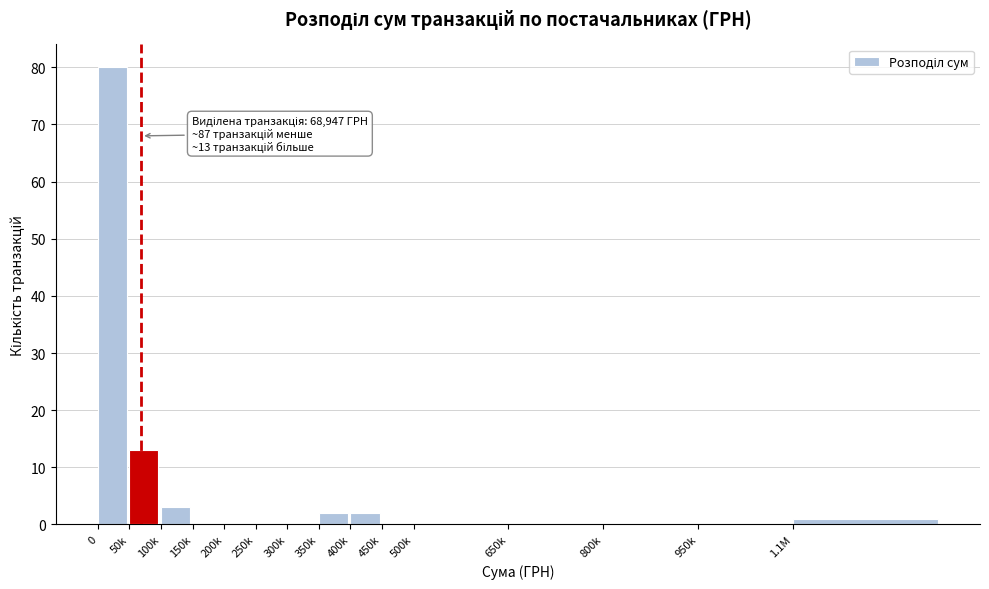

Reading right to left, what are all the values shown in this chart?

1.1М=1	950k=0	800k=0	650k=0	500k=0	450k=0	400k=2	350k=2	300k=0	250k=0	200k=0	150k=0	100k=3	50k=13	0=80